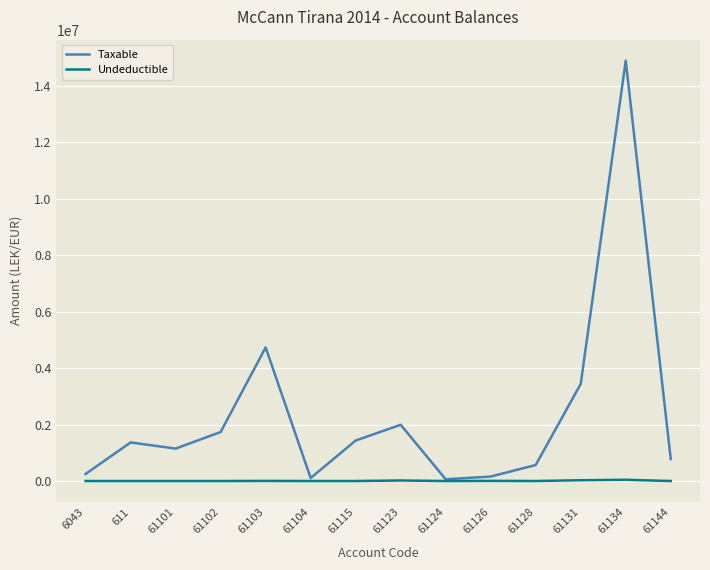

What is the maximum value for Undeductible?

43299.0